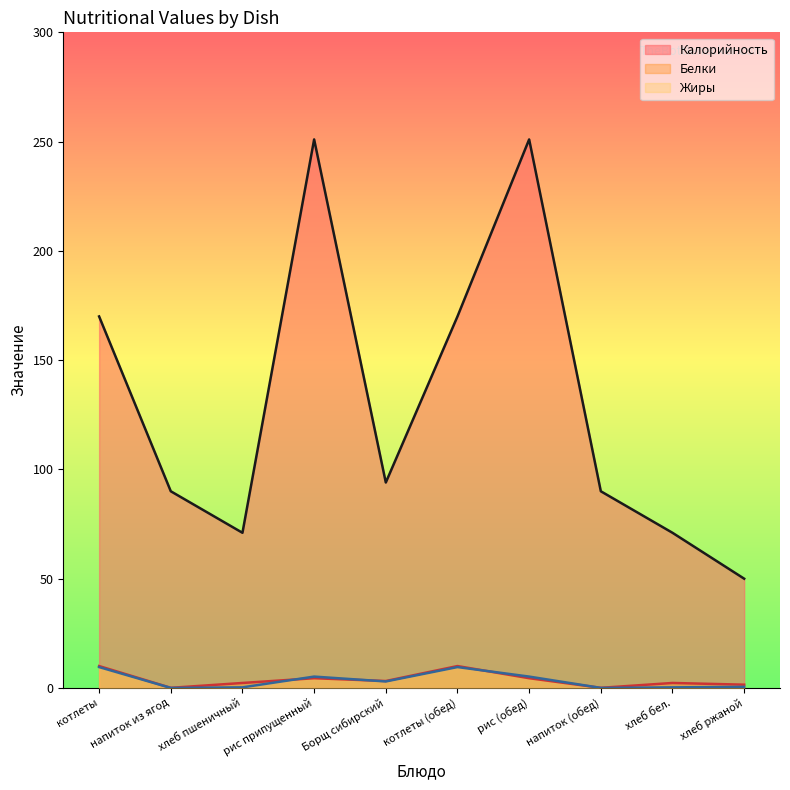

What is the difference between the maximum and minimum values in the Белки series?

10.0